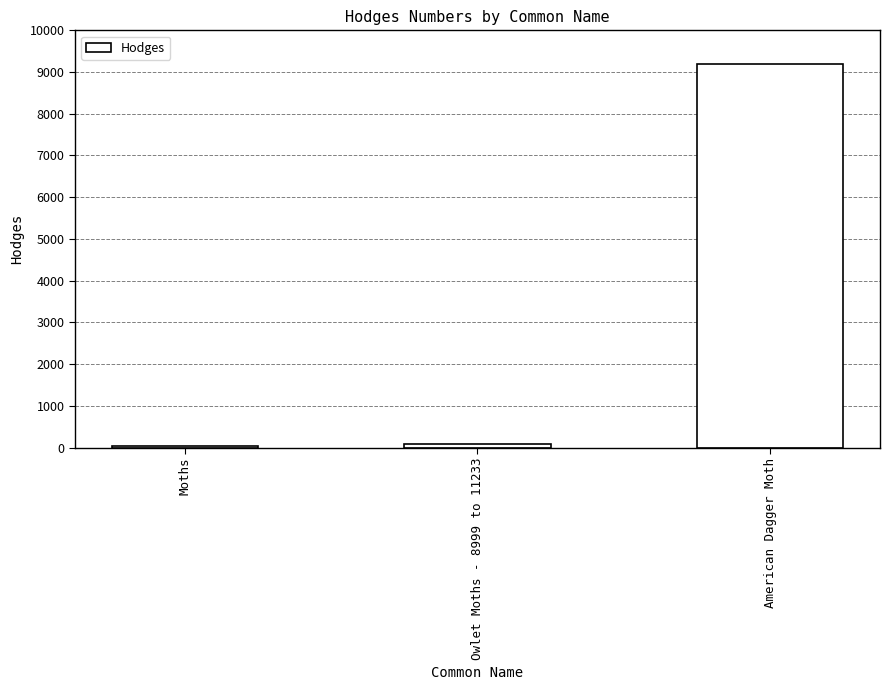

At which category does the chart reach its peak across all series?

American Dagger Moth